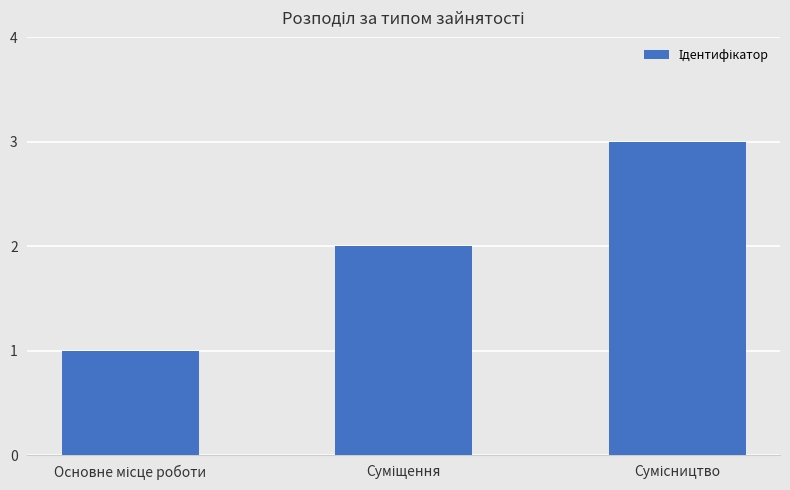

What is the minimum value shown in the chart?

1